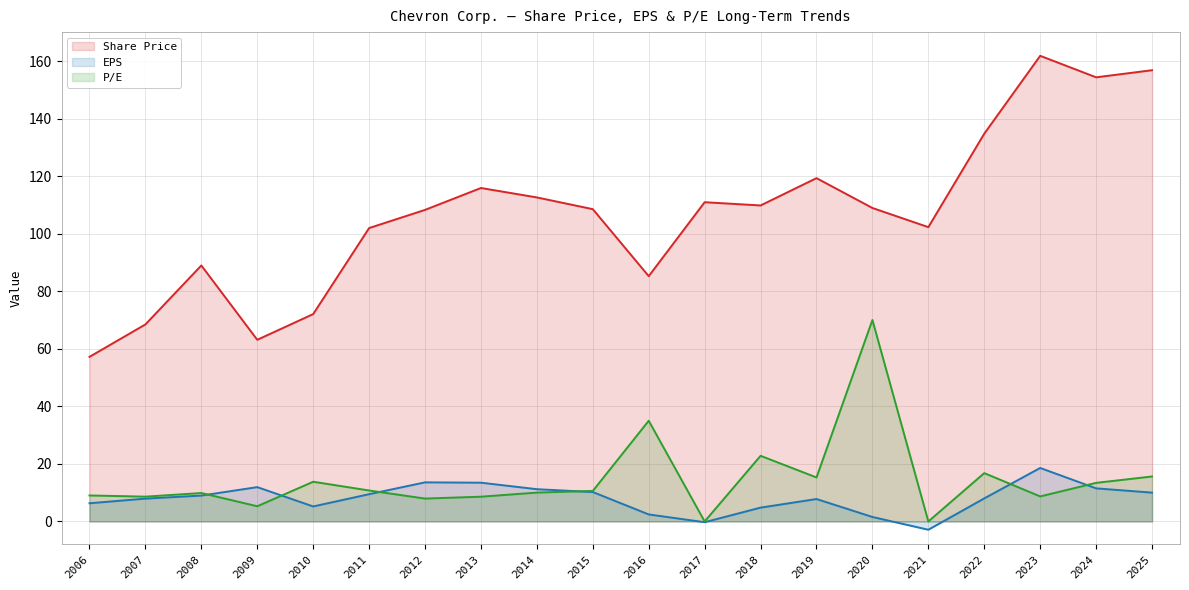

What is the minimum value shown in the chart?

-2.9